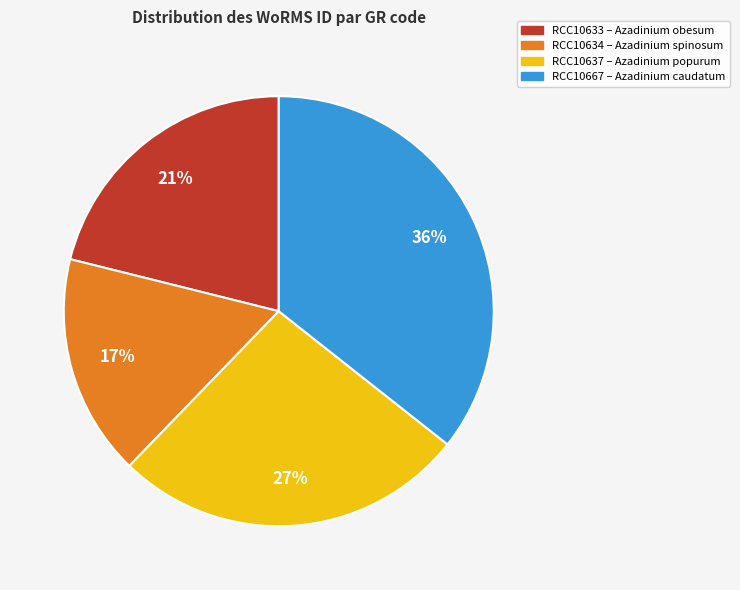

Which category has the smallest portion of the pie?

RCC10634